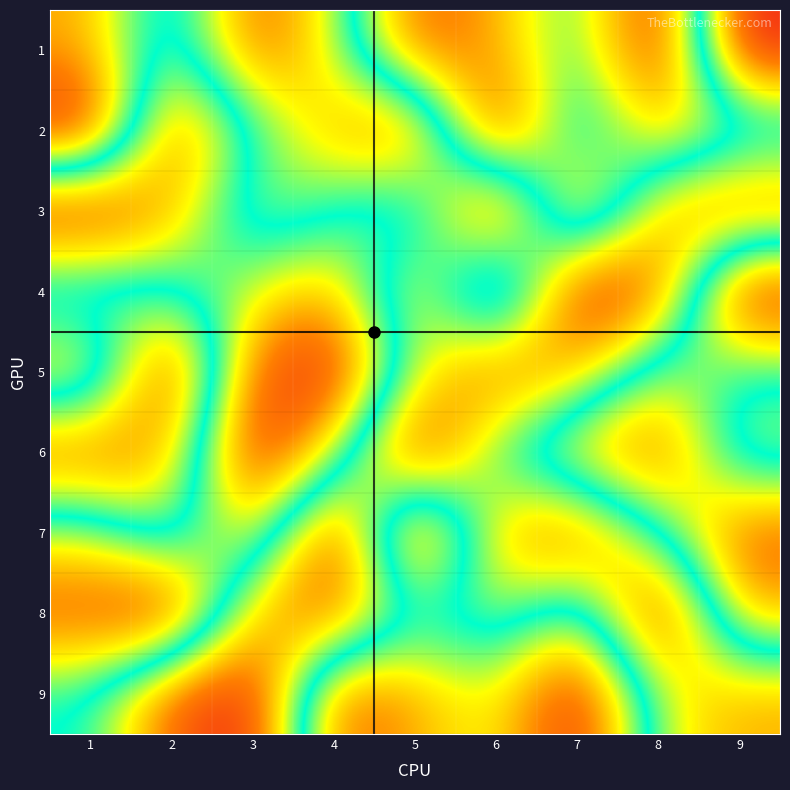

What is the greatest value displayed?

9